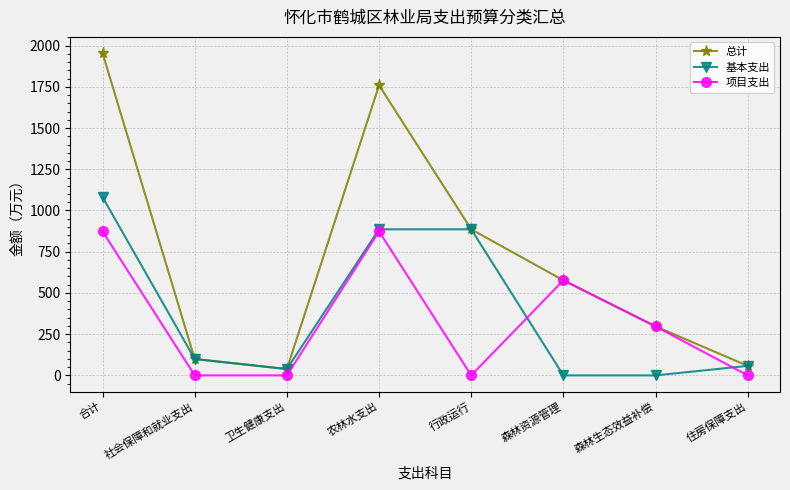

What is the difference between the maximum and second lowest values in the 总计 series?

1897.3